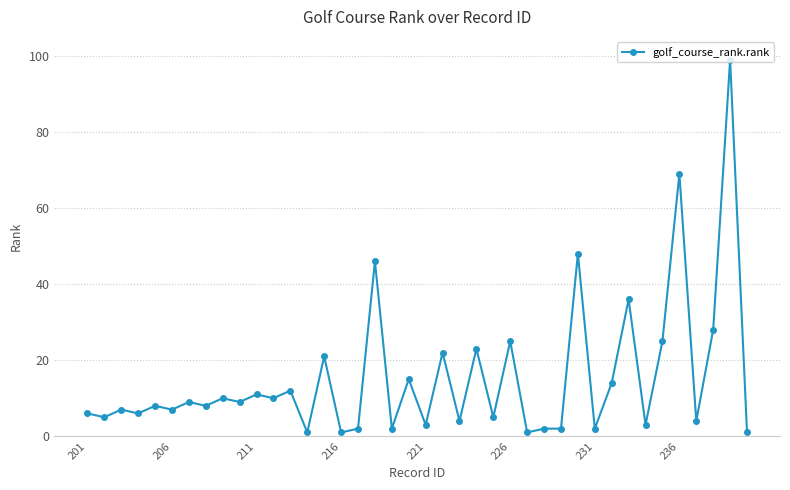

How many lines are shown in the chart?

1